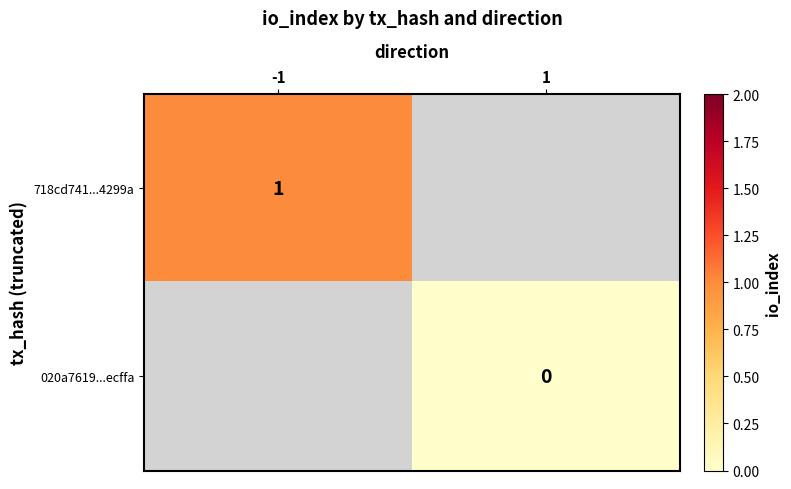

List the series in order of their overall mean, highest first.

718cd741...4299a, 020a7619...ecffa